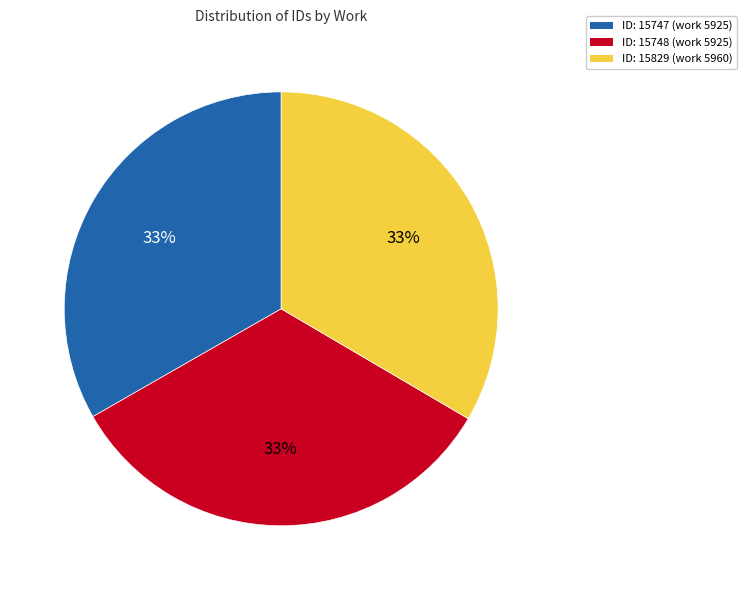

Is there any slice that represents more than half of the pie?

No